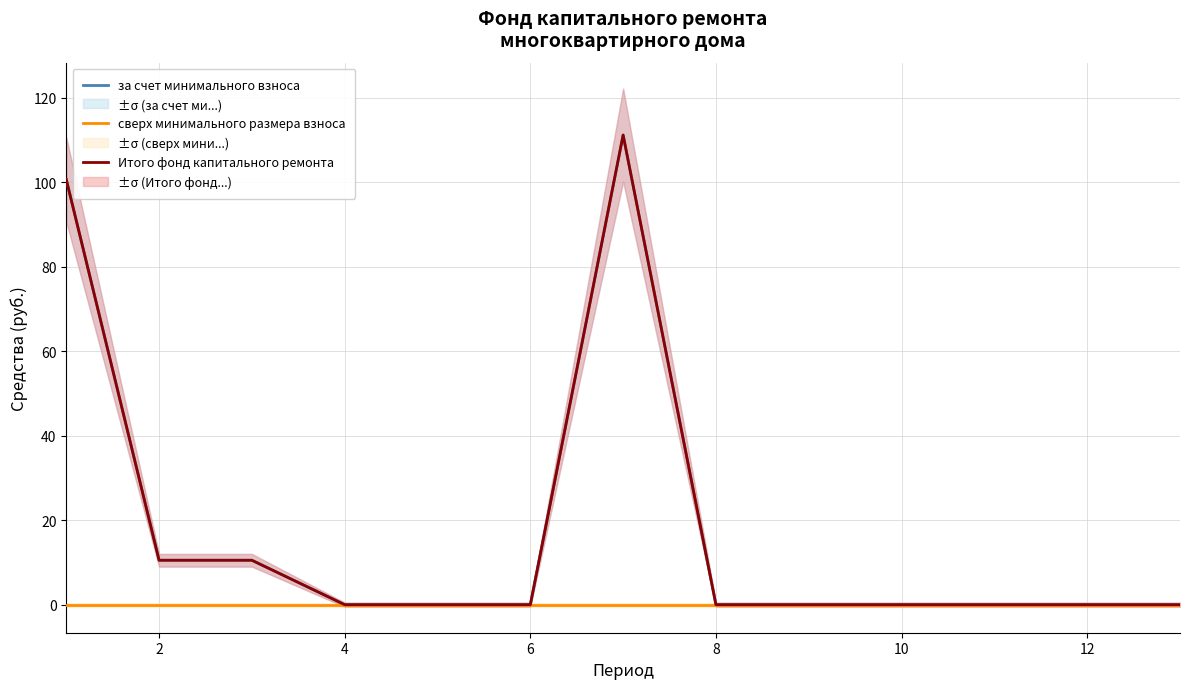

In Итого фонд капитального ремонта, how many points are higher than both neighbors (excluding endpoints)?

1